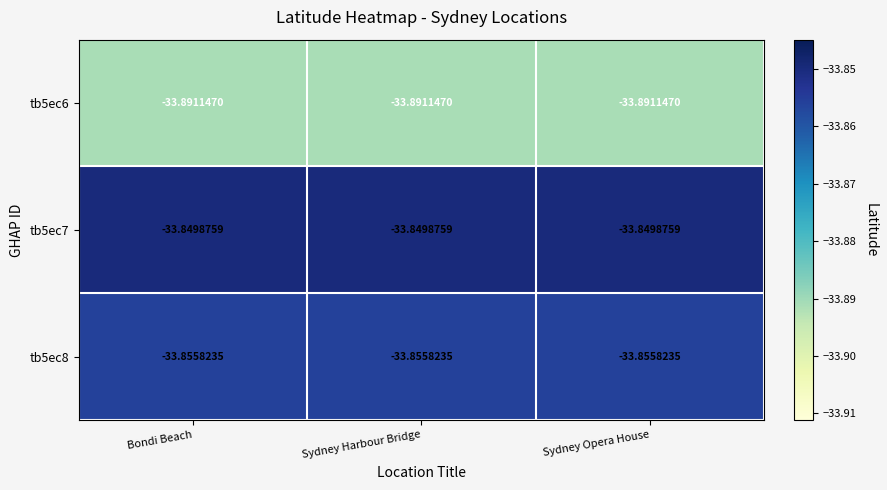

What is the smallest value displayed?

-33.9